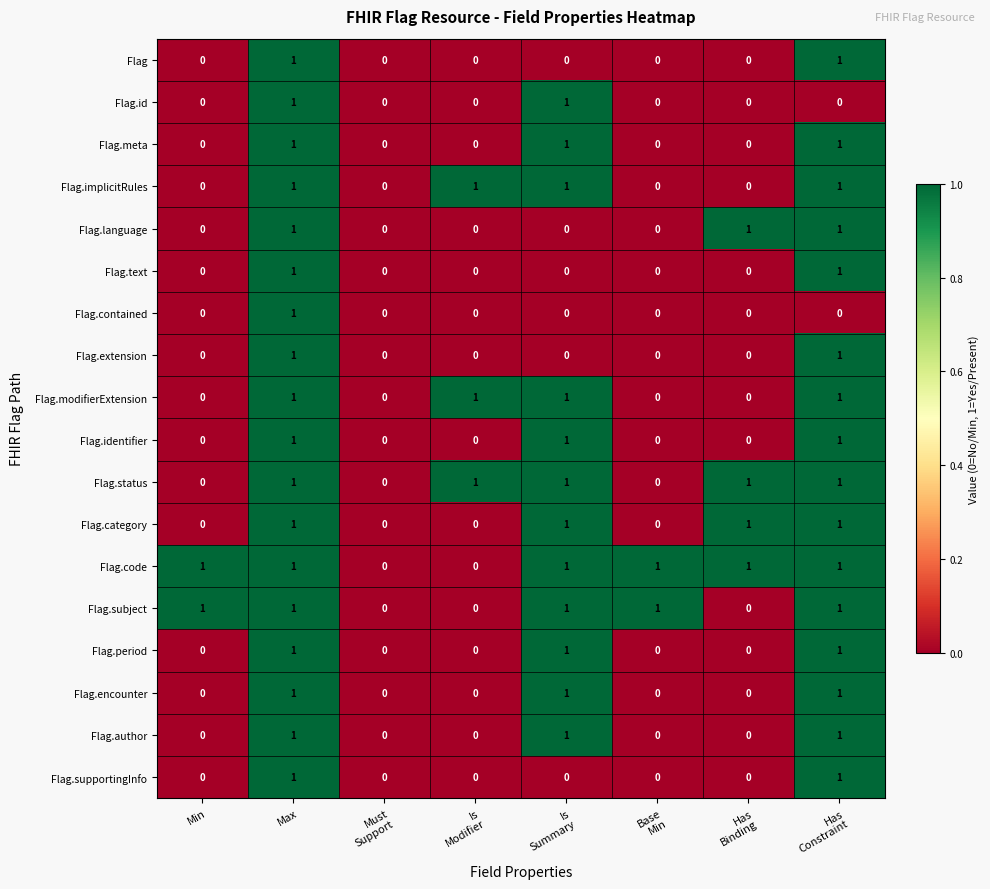

What is the sum of all Flag.category values?

4